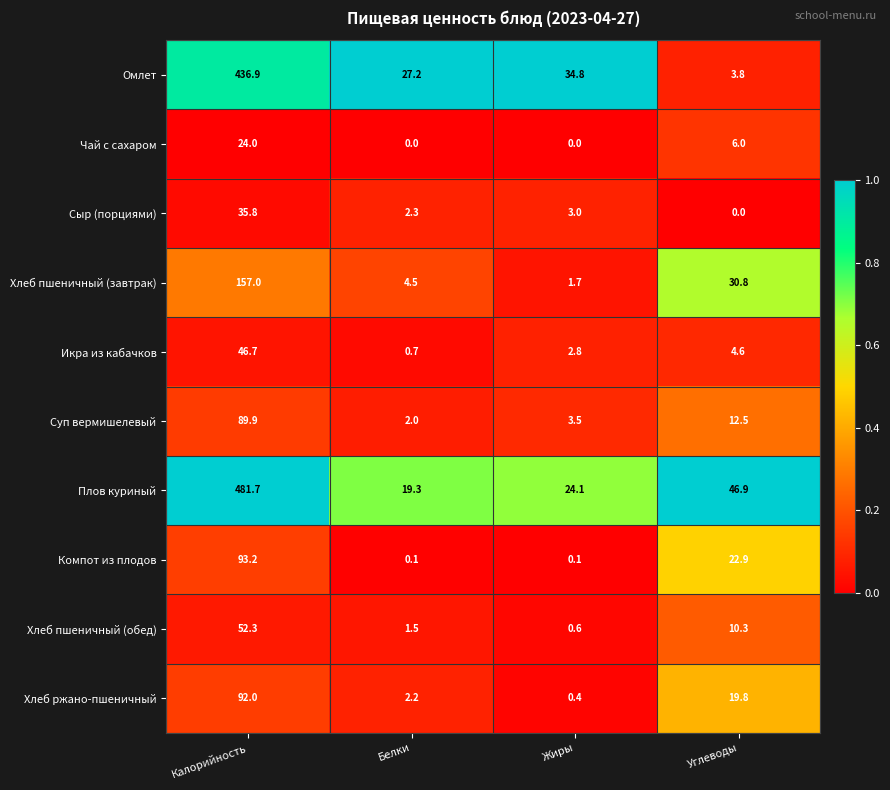

Rank the series by their maximum value, from lowest to highest.

Чай с сахаром, Сыр (порциями), Икра из кабачков, Хлеб пшеничный (обед), Суп вермишелевый, Хлеб ржано-пшеничный, Компот из плодов, Хлеб пшеничный (завтрак), Омлет, Плов куриный